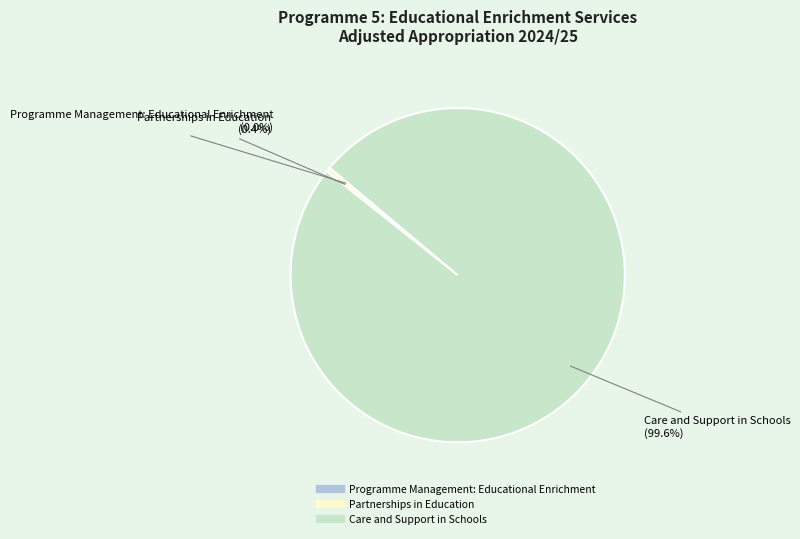

Between Partnerships in Education and Care and Support in Schools, which is larger?

Care and Support in Schools